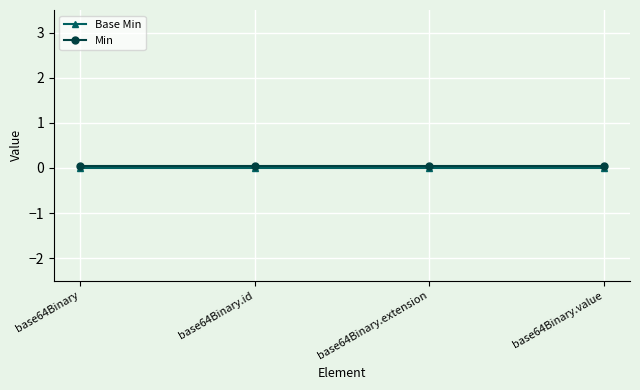

What is the label of the 1st point from the left?

base64Binary